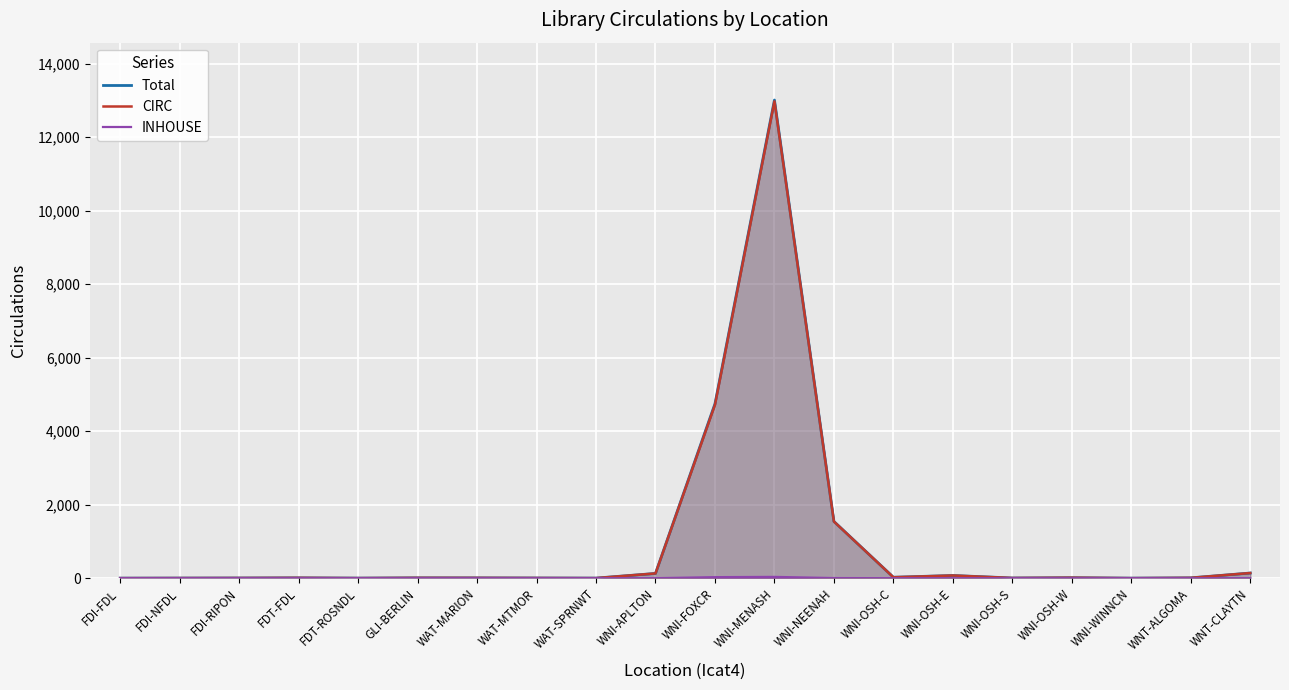

True or false: Total has a value of 1 at FDI-RIPON.

False